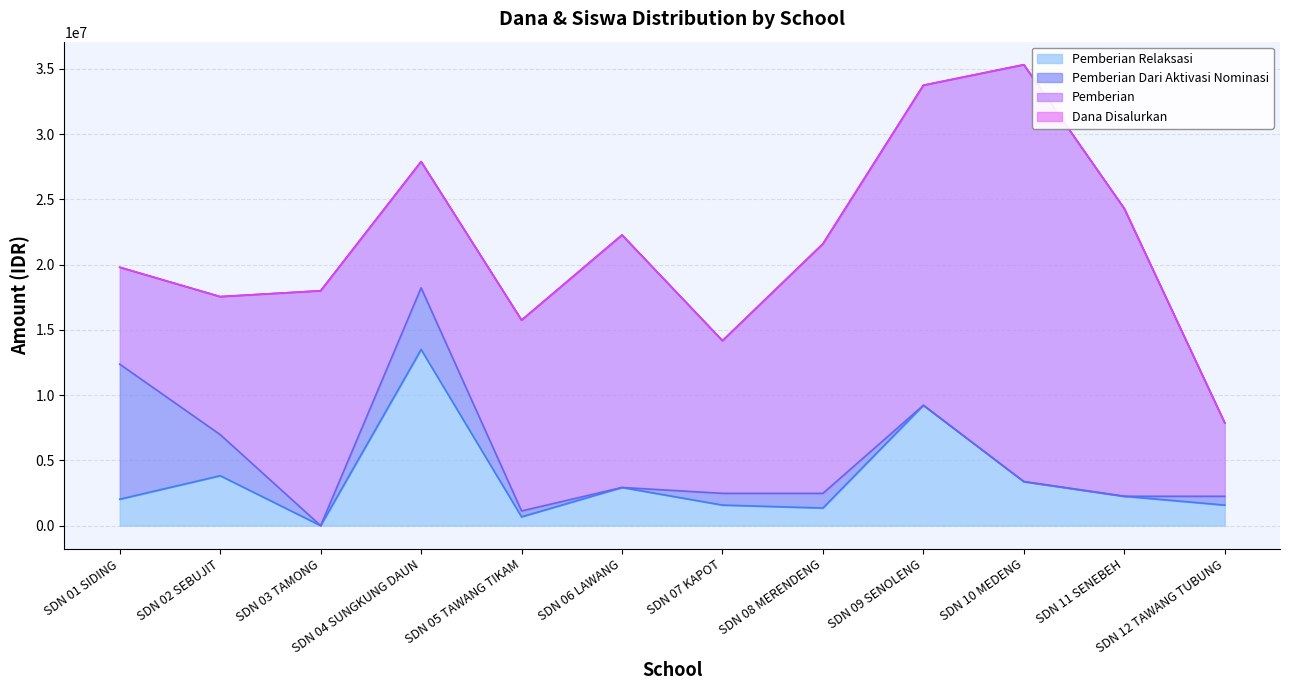

Does the chart display data point markers on the line(s)?

No